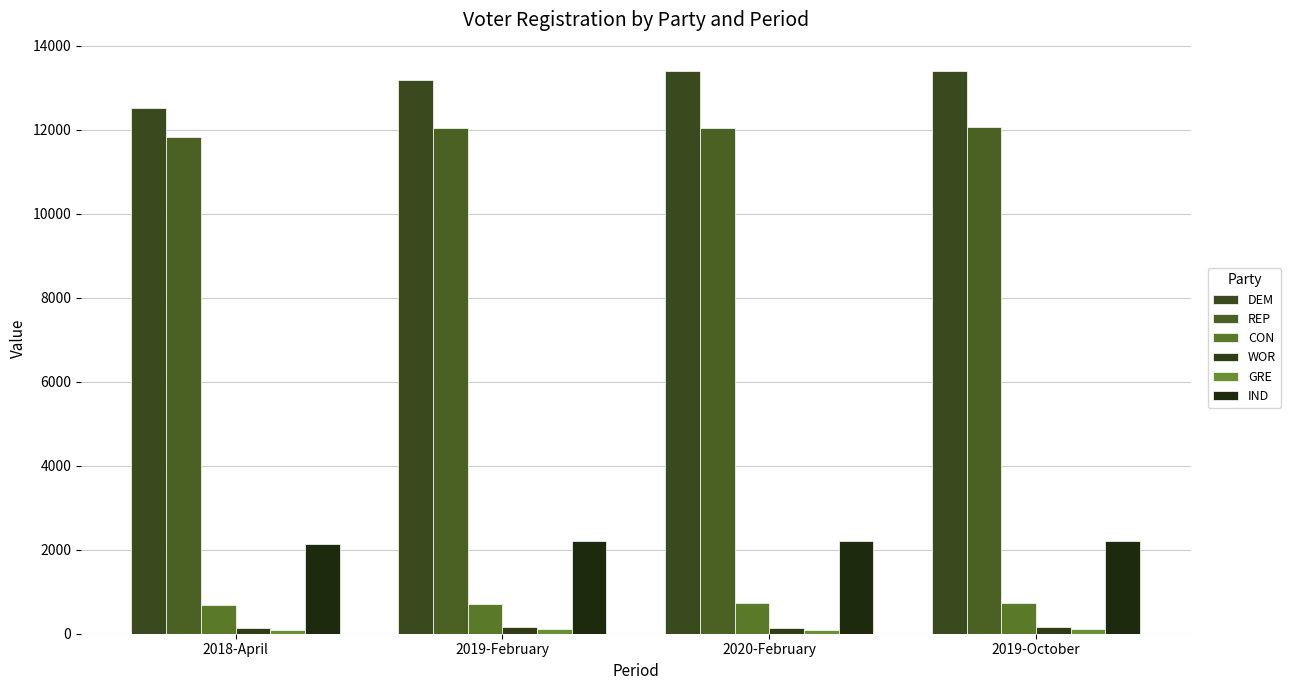

The REP series shows 12033 at 2020-February. True or false?

True